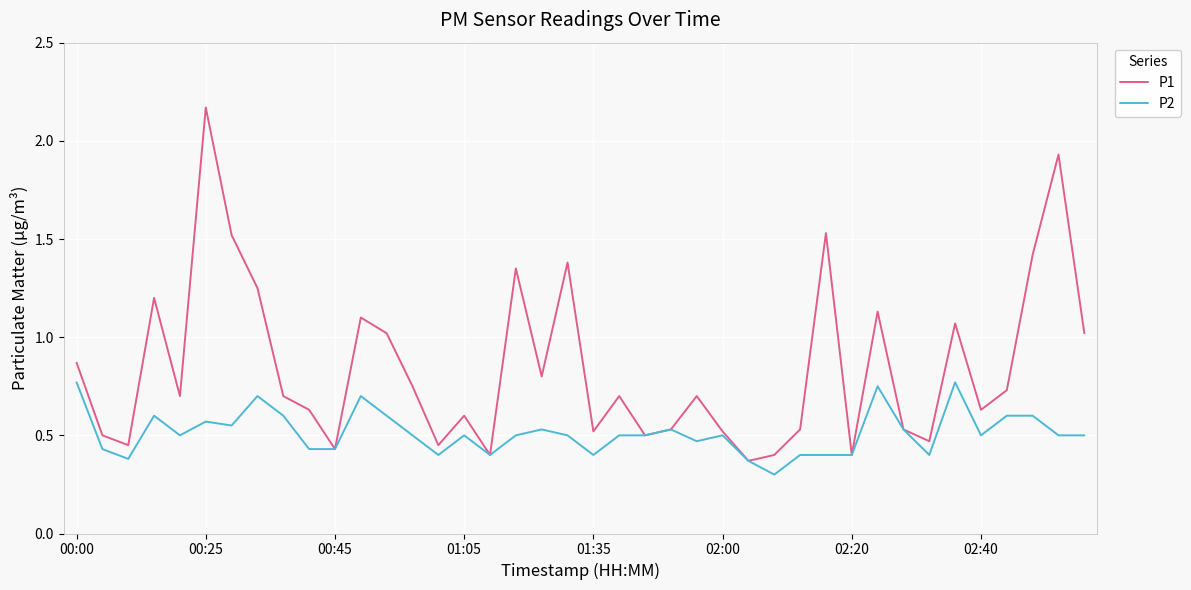

Rank the series by their average value, from lowest to highest.

P2, P1